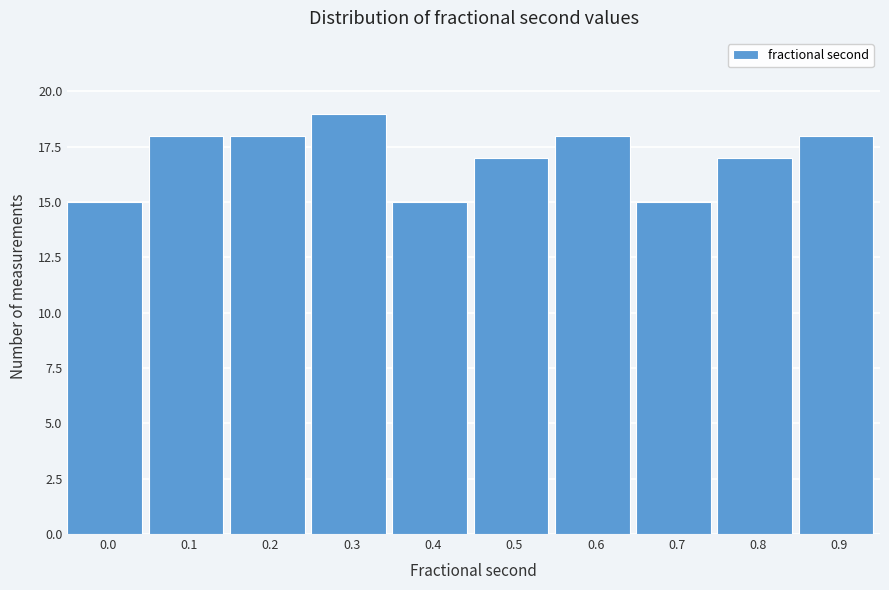

Reading left to right, extract all data points from this chart.

0.0=15	0.1=18	0.2=18	0.3=19	0.4=15	0.5=17	0.6=18	0.7=15	0.8=17	0.9=18